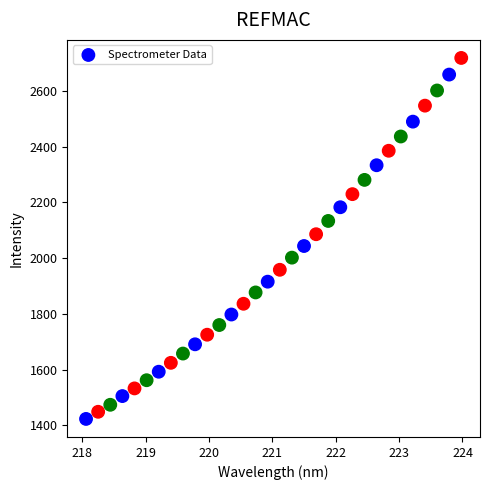

What is the range of Y values (max minus min)?

1295.3